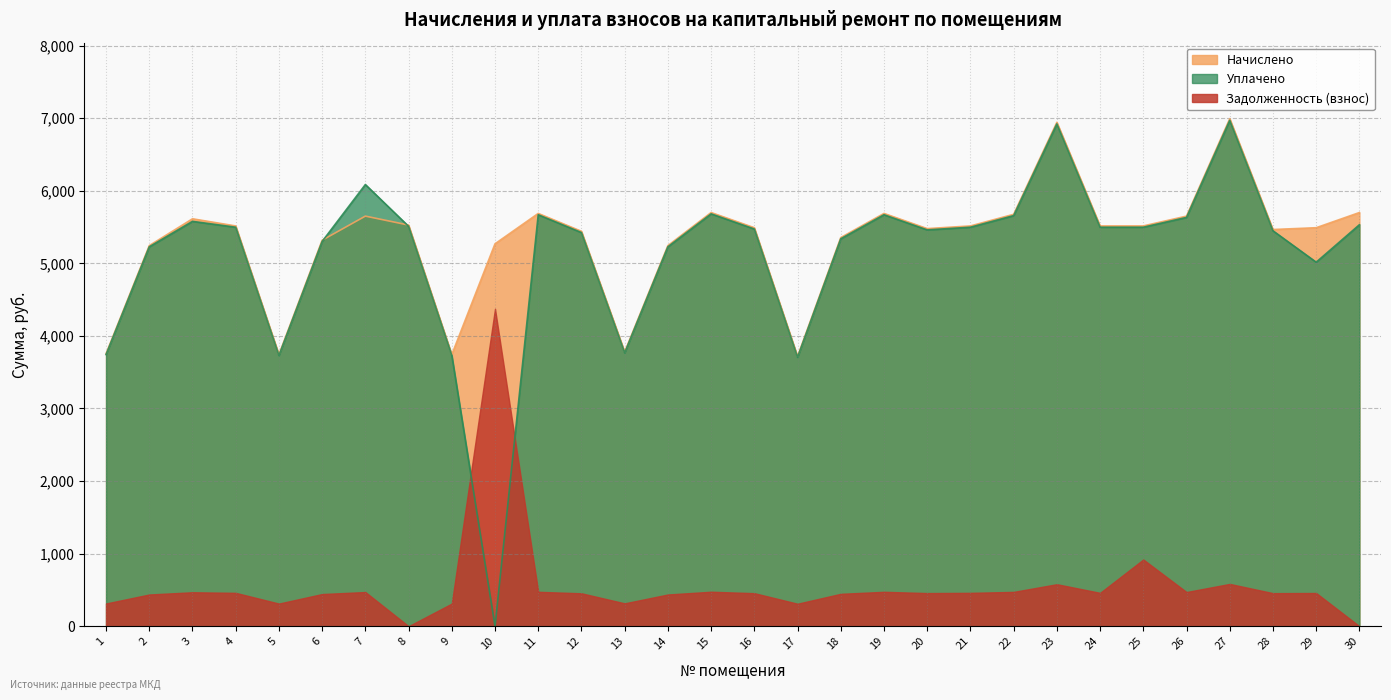

Rank the categories by Начислено value from lowest to highest.

17, 5, 9, 1, 13, 2, 14, 10, 6, 18, 12, 28, 20, 16, 29, 4, 21, 24, 25, 8, 3, 7, 26, 22, 11, 19, 15, 30, 23, 27